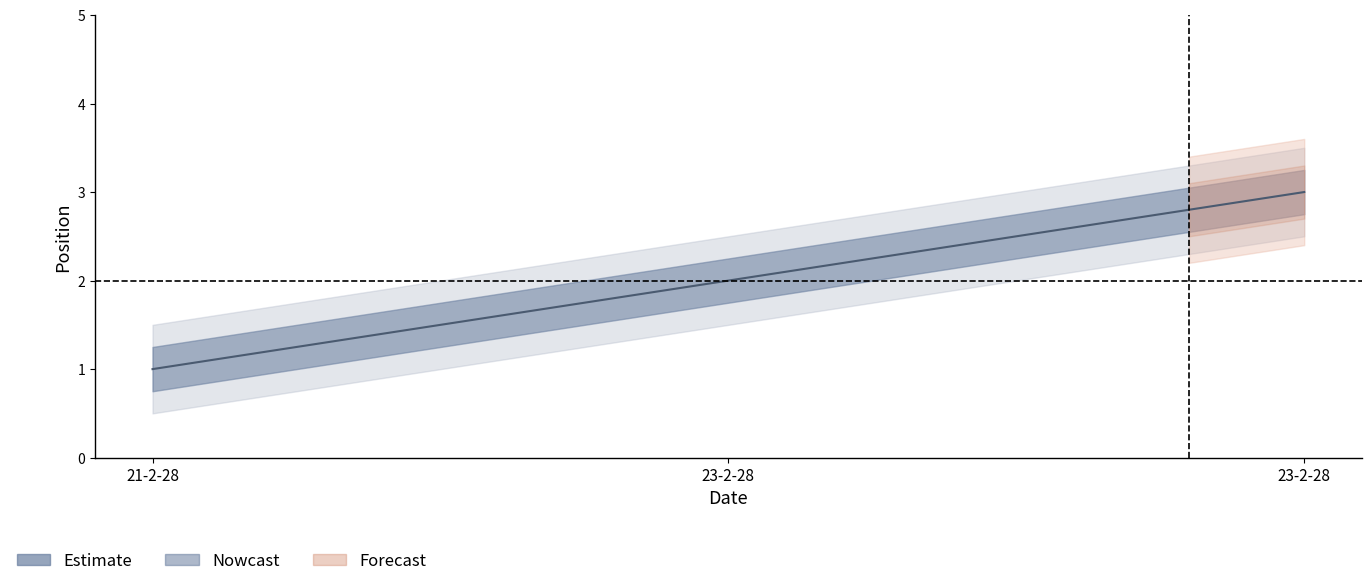

What is the change in value from 21-2-28 to 23-2-28?

+2